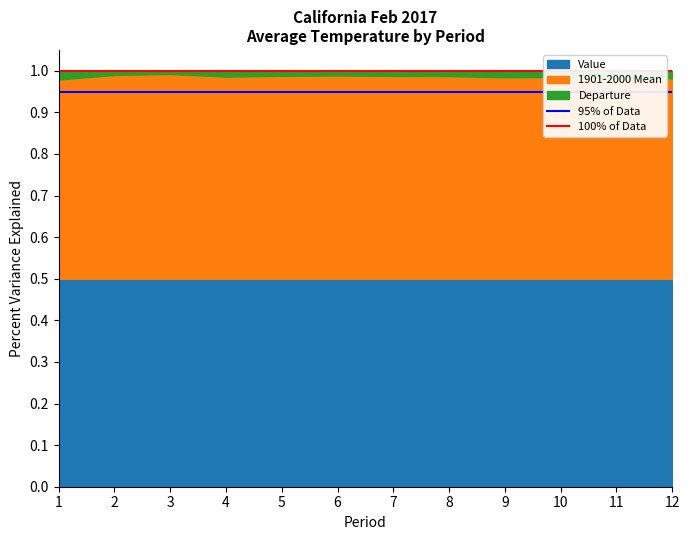

The value of 95% of Data at 2 is 0.4. True or false?

False